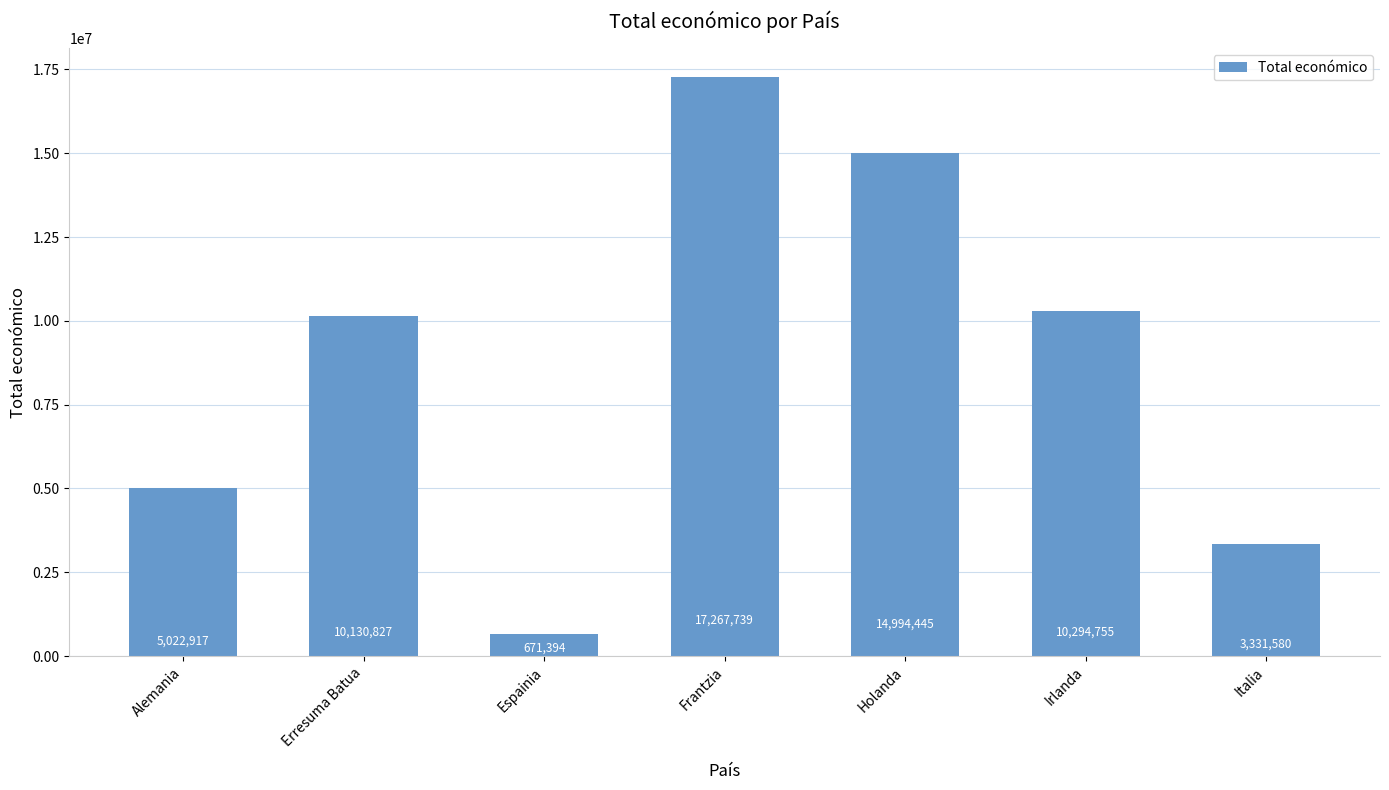

What is the label of the 6th bar from the left?

Irlanda